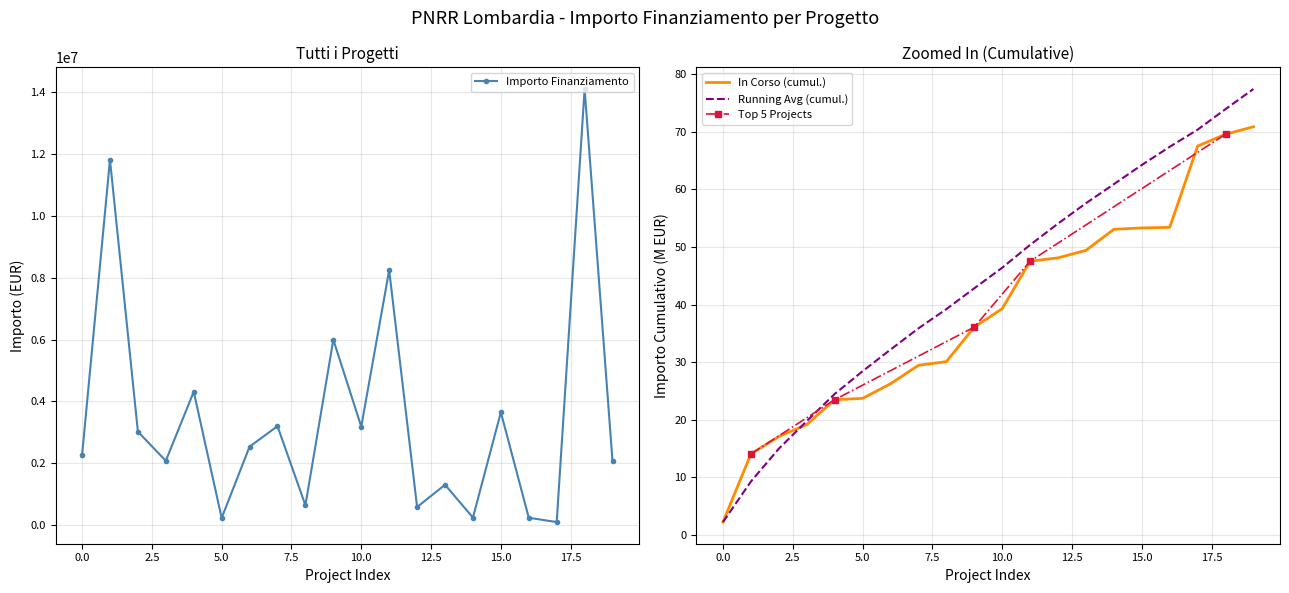

What is the smallest value displayed?

97510.0